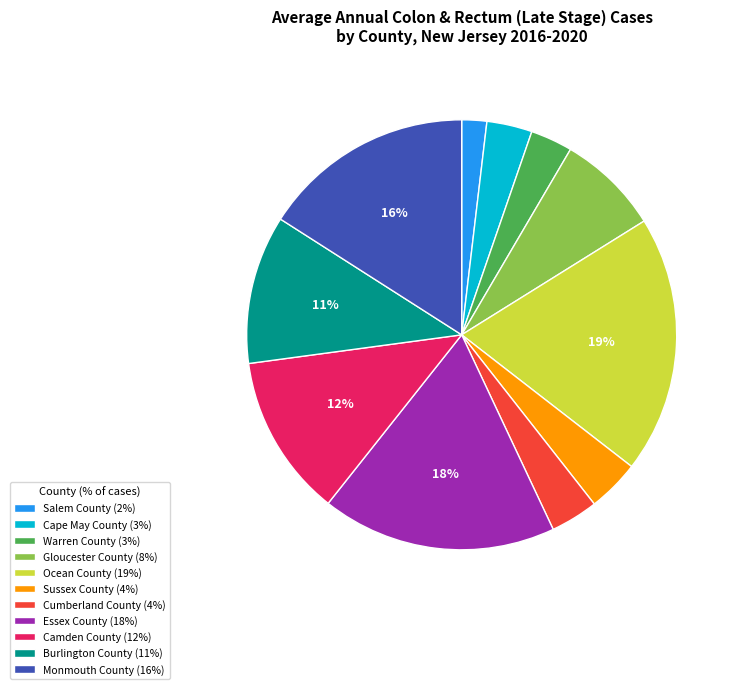

Combined, do Monmouth County (16%) and Burlington County (11%) account for over 50%?

No